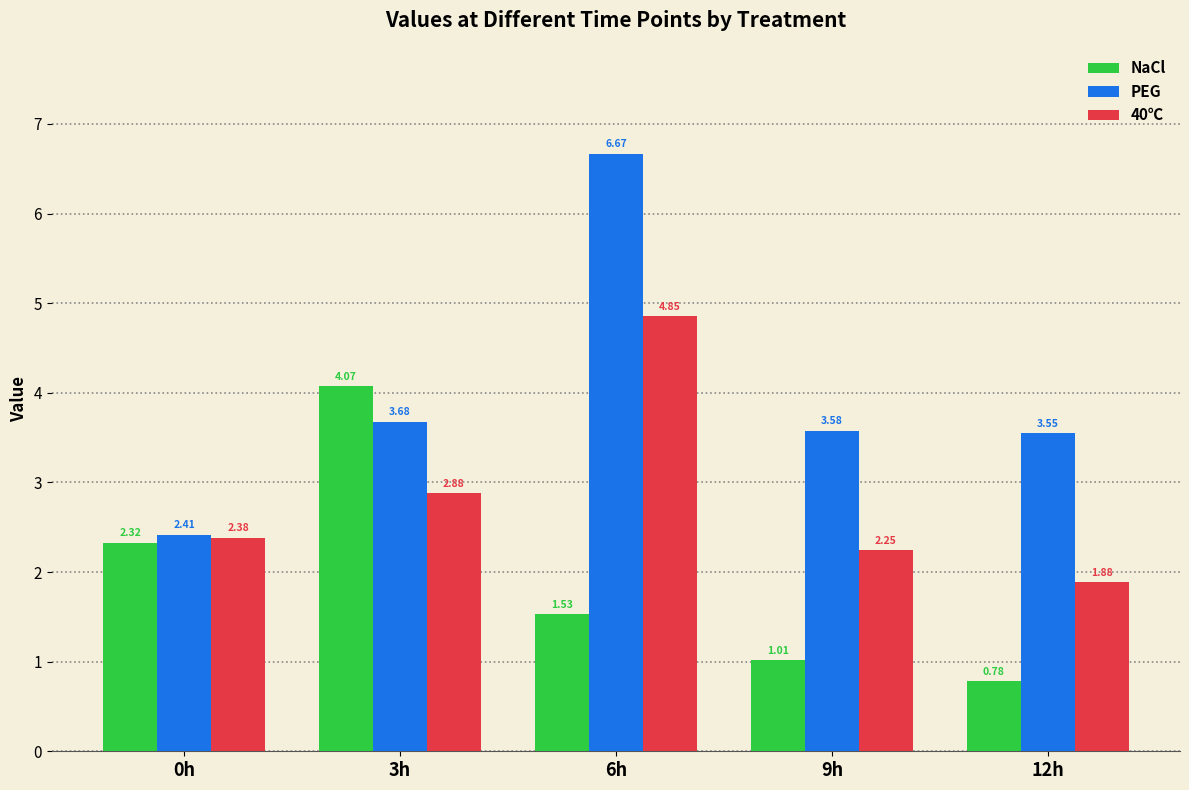

What is the label of the 2nd bar from the right?

9h